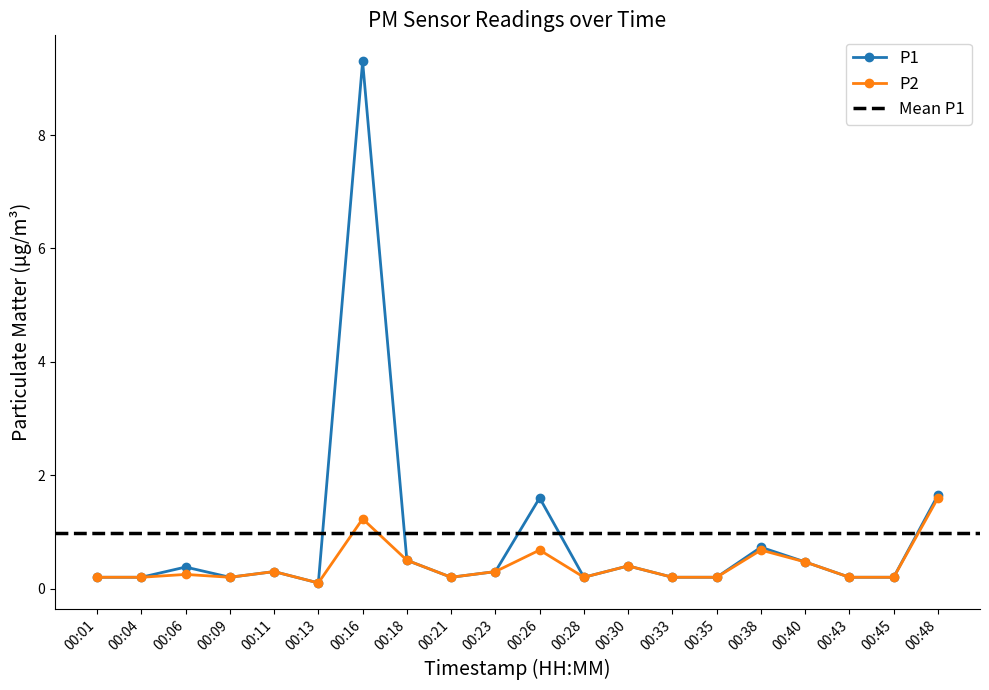

True or false: P1 and P2 intersect in this chart.

False